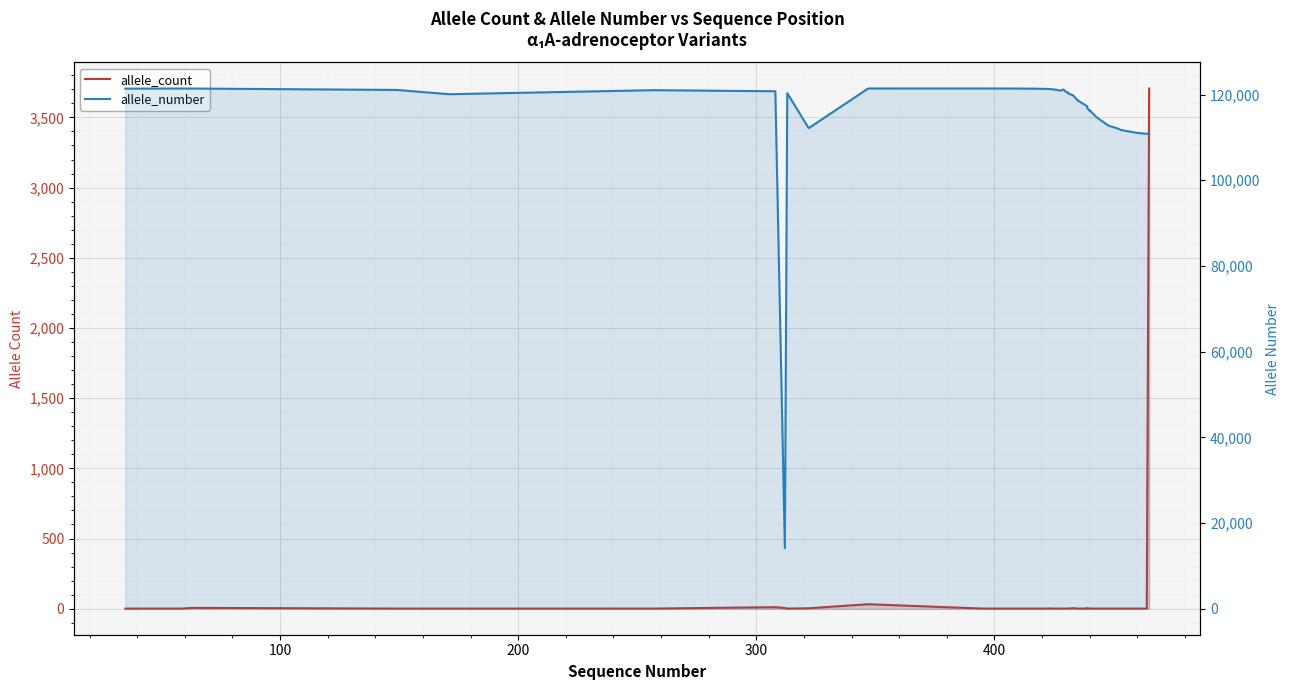

What is the maximum value for allele_count?

3706